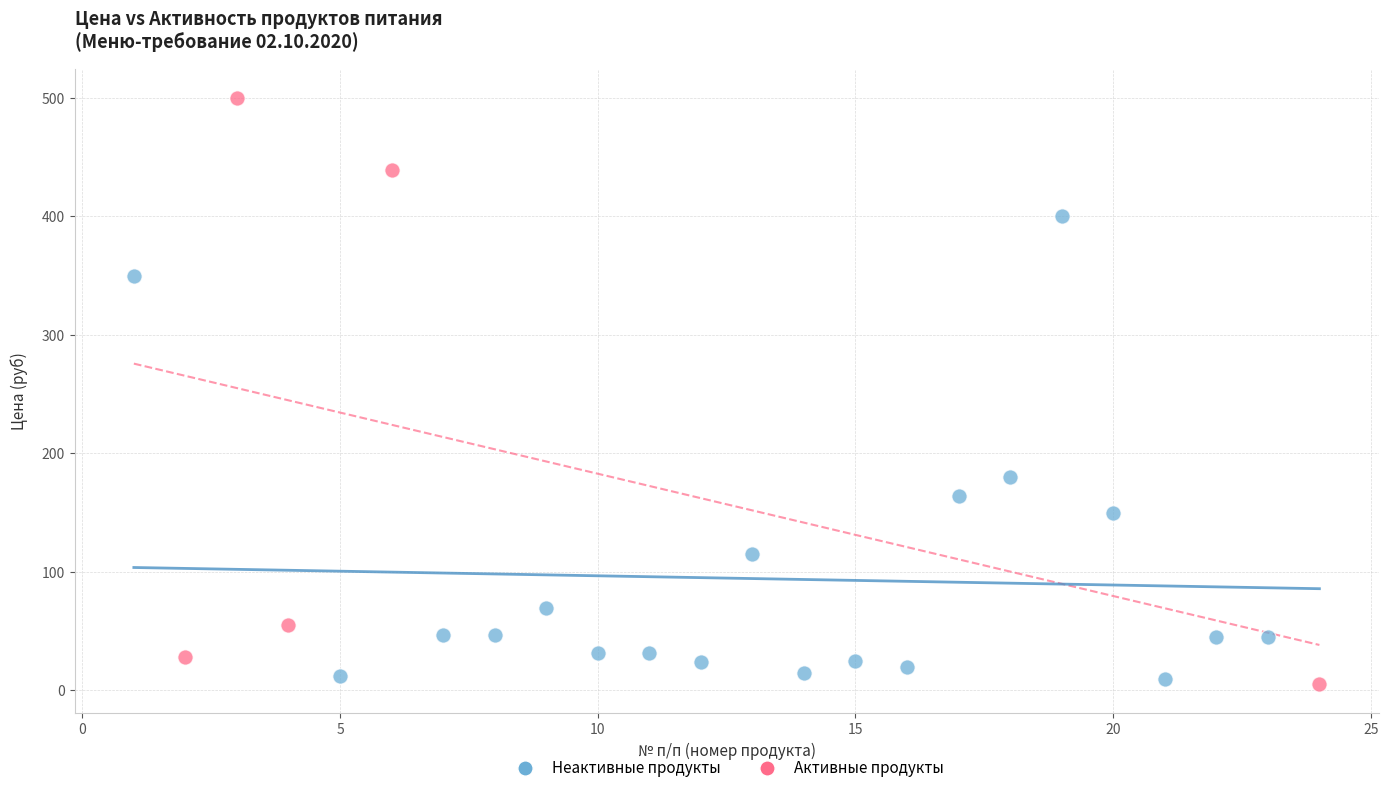

Which series contains the highest Y value?

Активные продукты